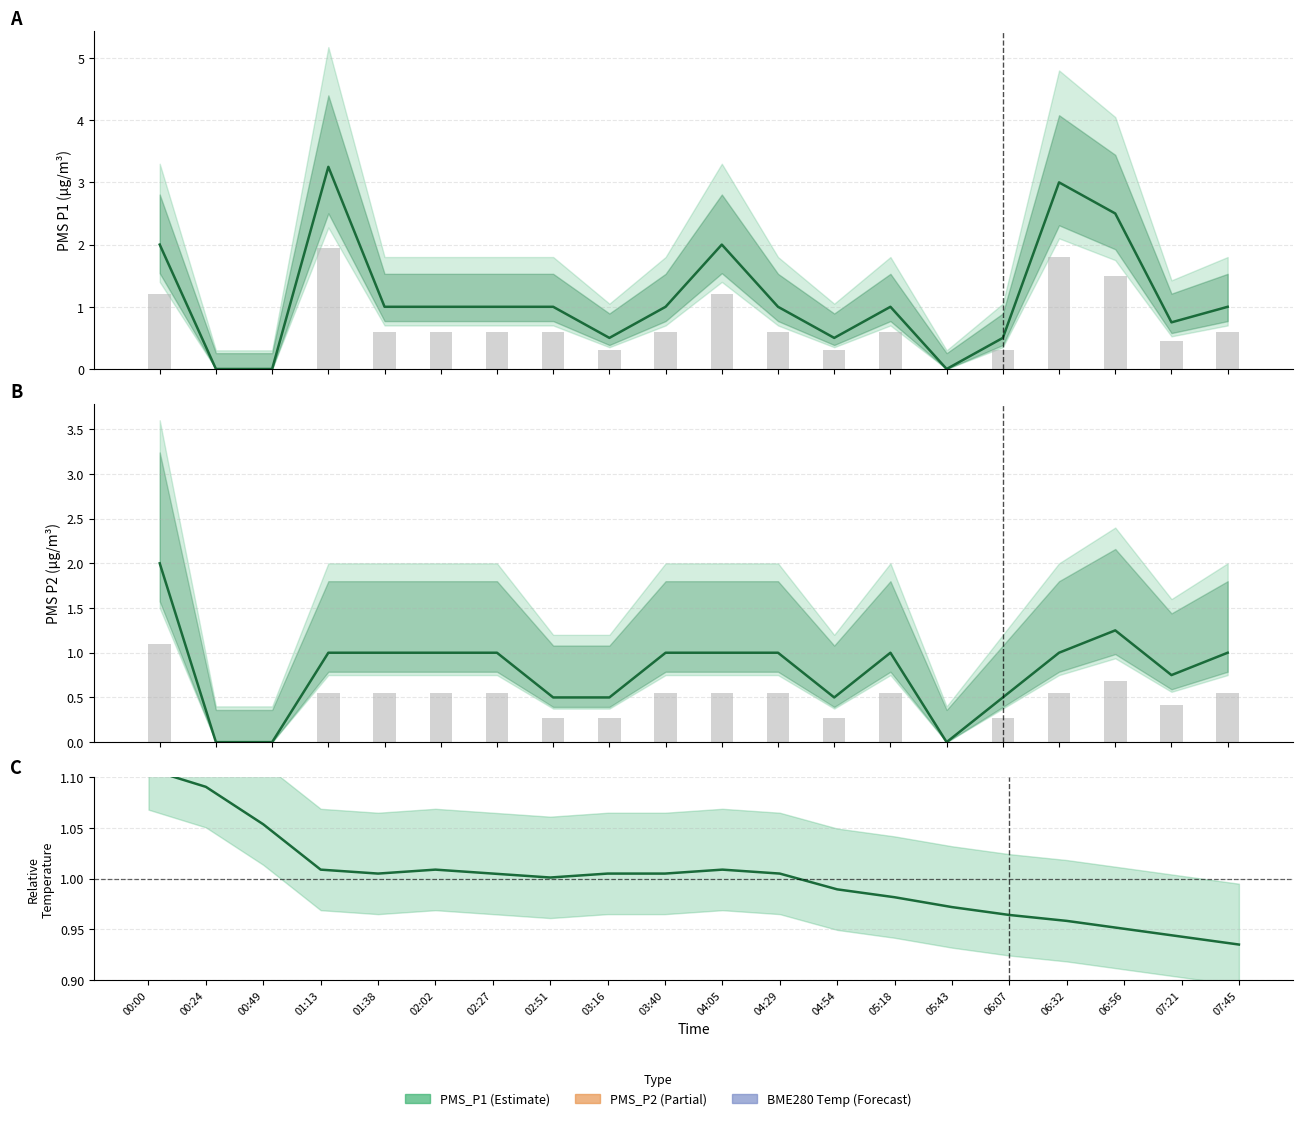

Between 00:00 and 03:40, which series saw the biggest shift?

PMS_P1